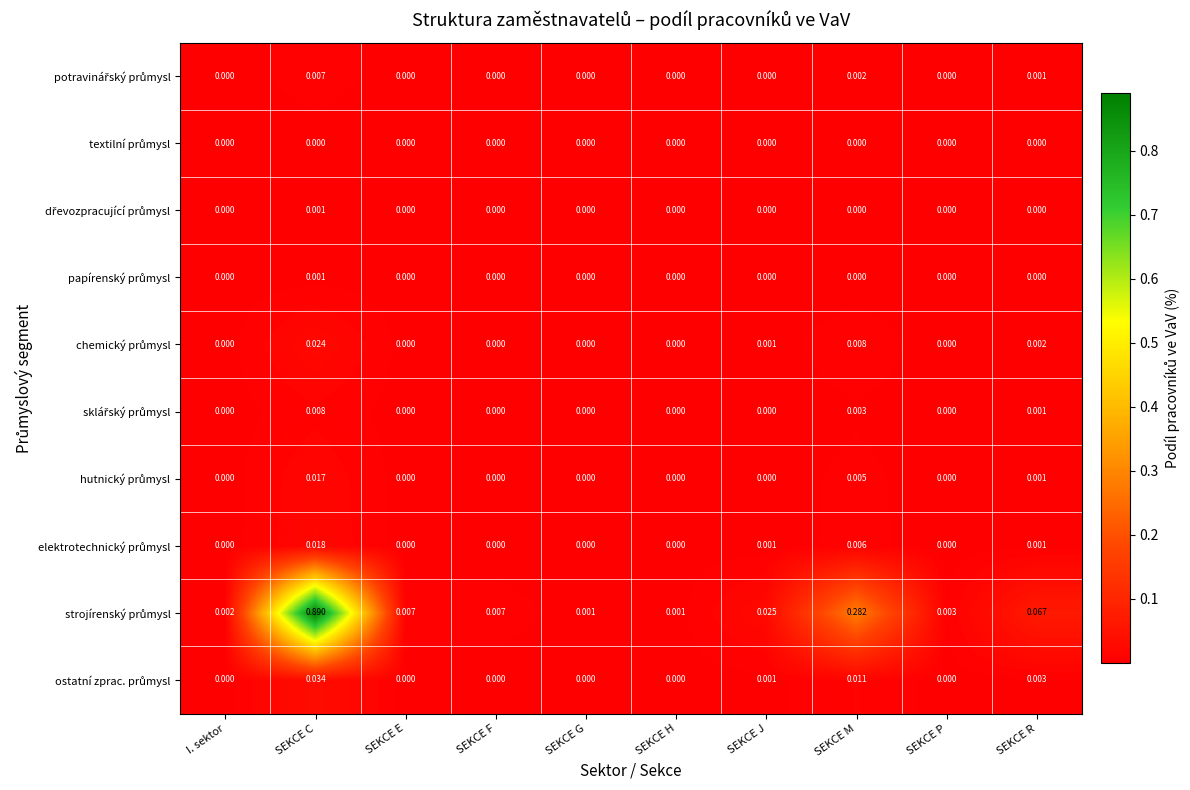

Which label corresponds to the largest value in the chart?

SEKCE C